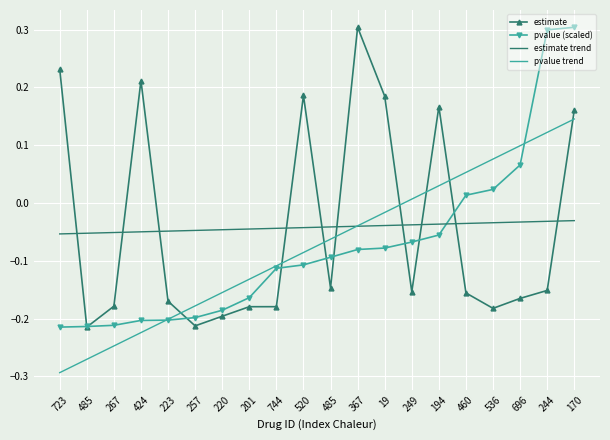

Is the value of pvalue (scaled) at 201 greater than the value of estimate trend at 201?

No